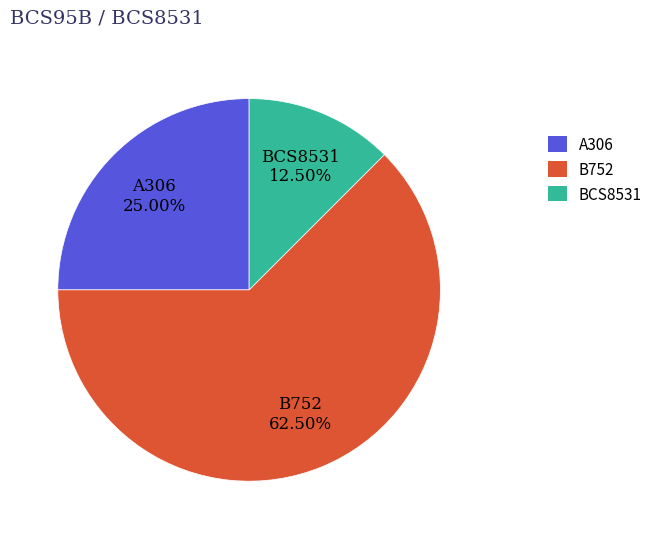

How many segments does this pie chart have?

3